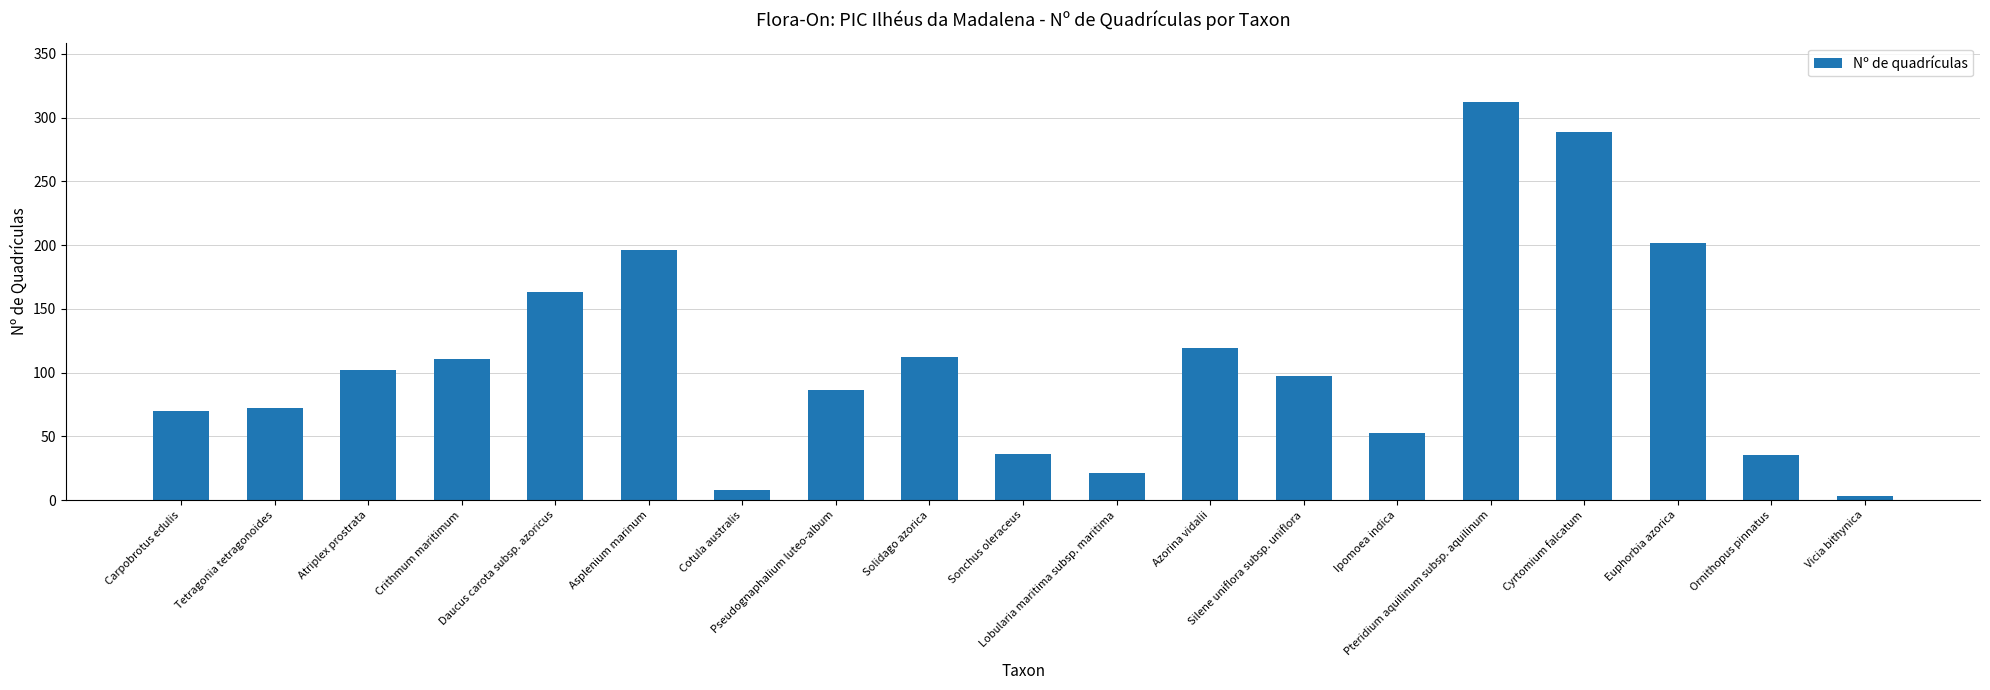

At which label does the data first exceed 97?

Atriplex prostrata